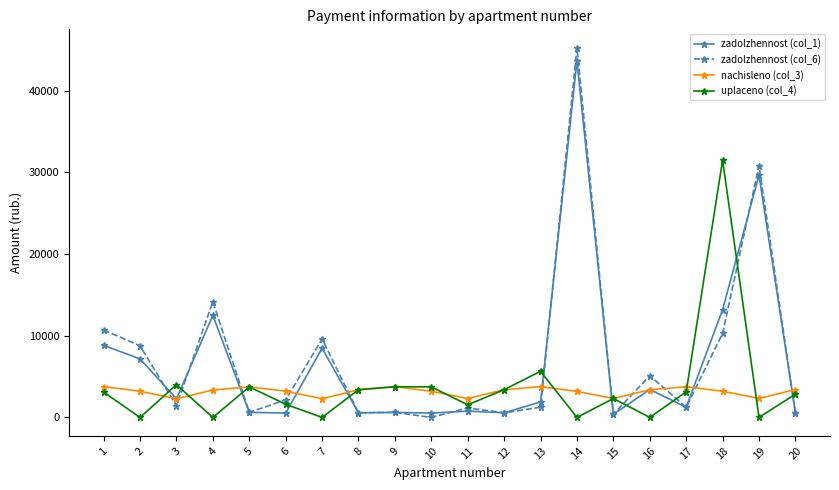

True or false: nachisleno (col_3) and zadolzhennost (col_6) intersect in this chart.

True